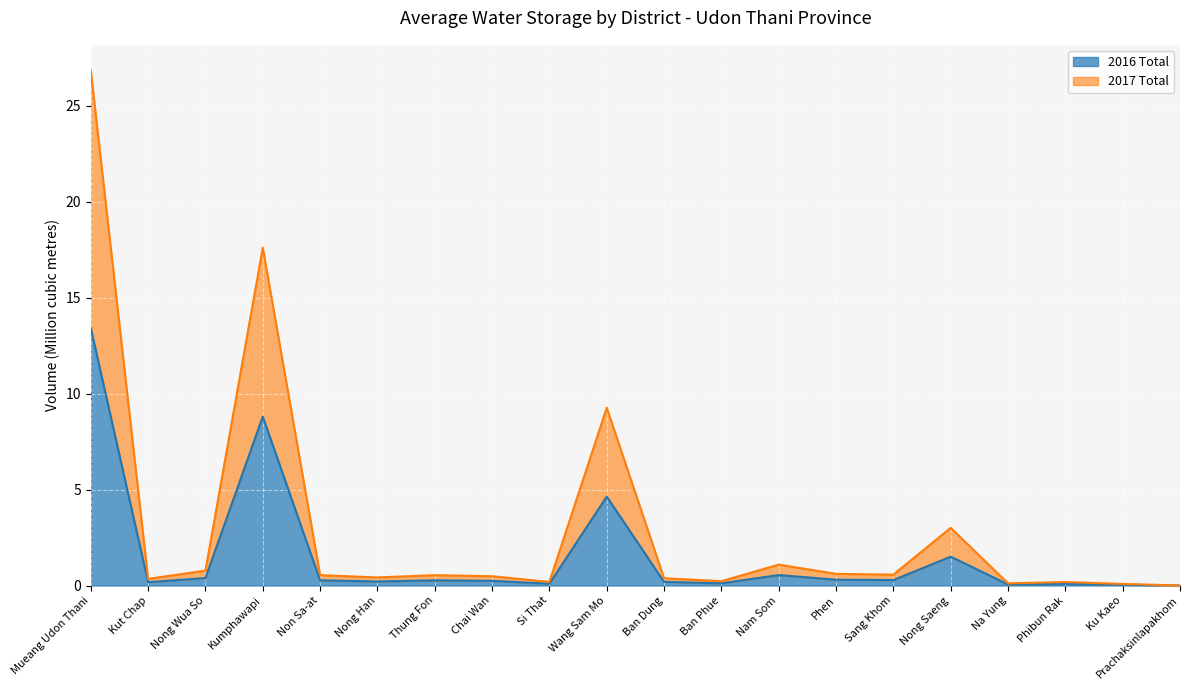

Rank the series by their average value, from highest to lowest.

2017 Total, 2016 Total